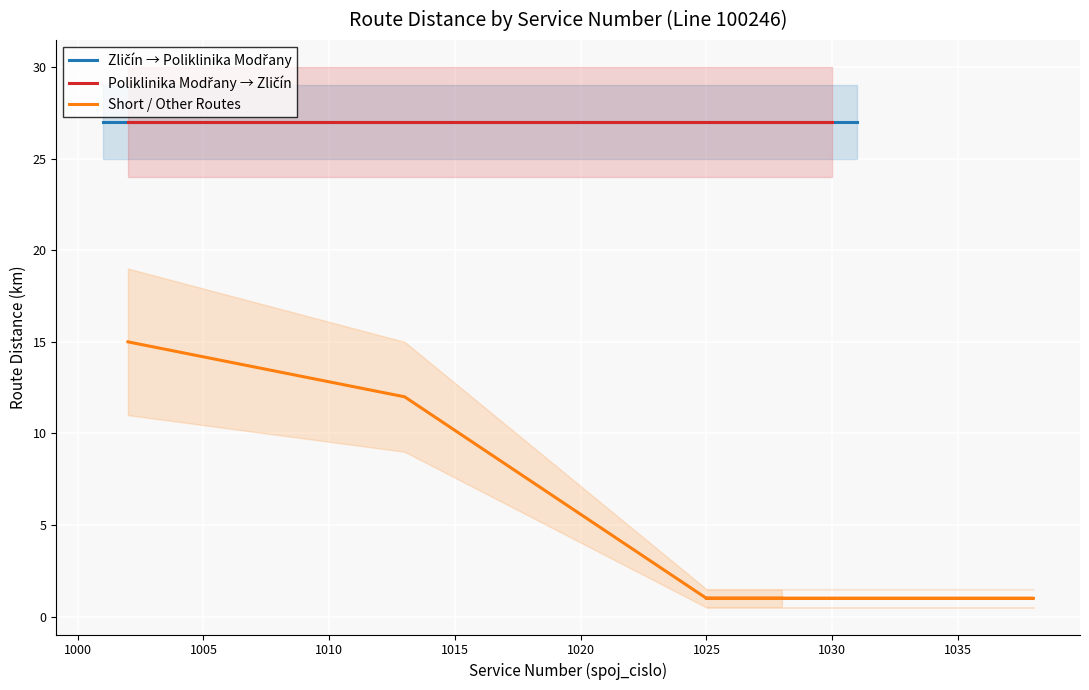

Reading right to left, what are all the values shown in this chart?

Zličín → Poliklinika Modřany: 27	27	27	27	27	27	27	27	27	27	27	27	27
Poliklinika Modřany → Zličín: 27	27	27	27	27	27	27	27	27	27	27	27	27
Short / Other Routes: 1	1	1	1	1	1	1	1	1	1	1	12	15